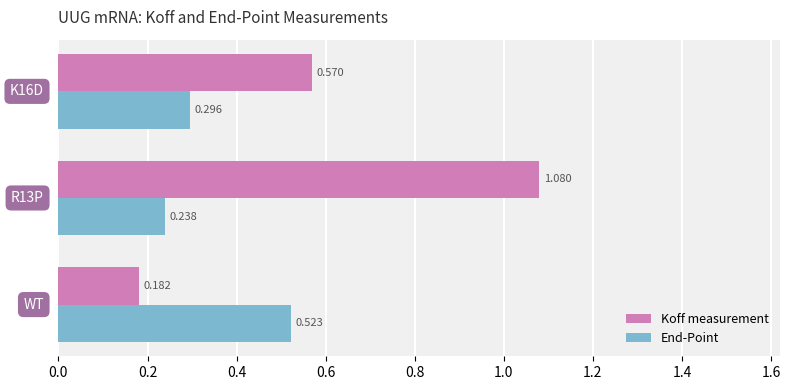

Rank the series by their maximum value, from lowest to highest.

End-Point, Koff measurement